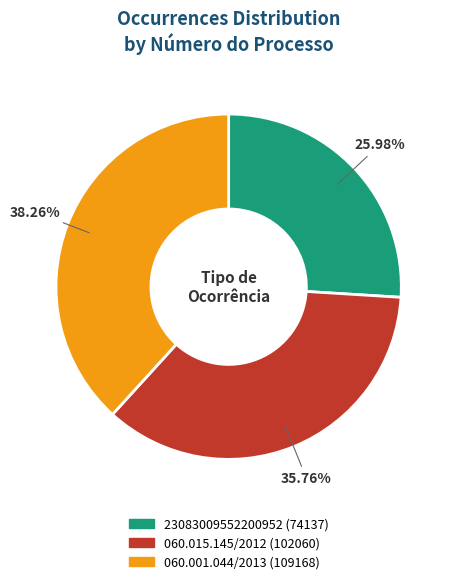

Approximately how many times larger is the value at 060.015.145/2012 compared to 060.001.044/2013?

0.9